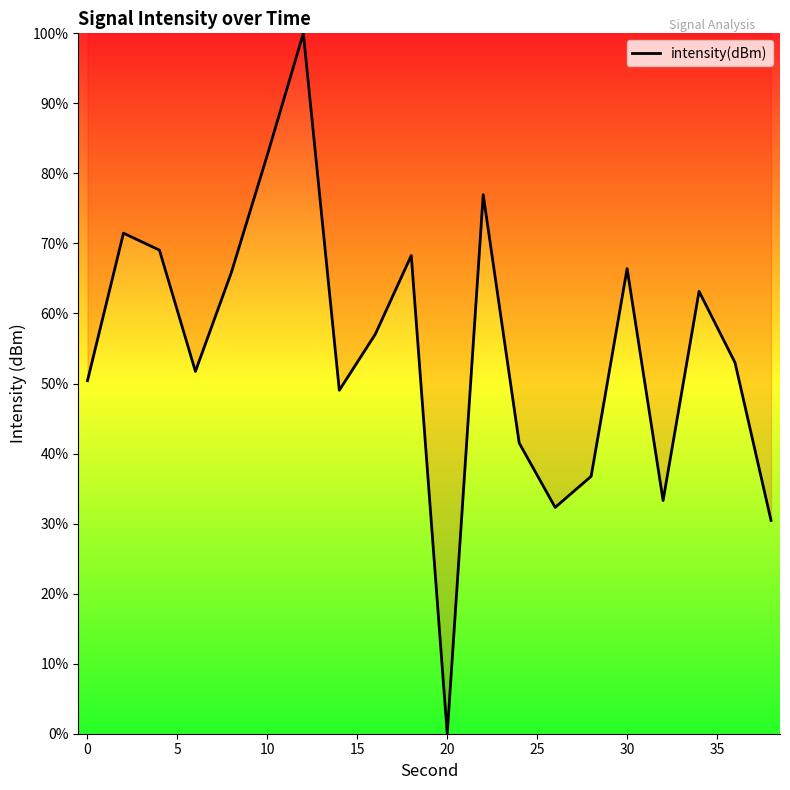

What is the greatest value displayed?

100.0